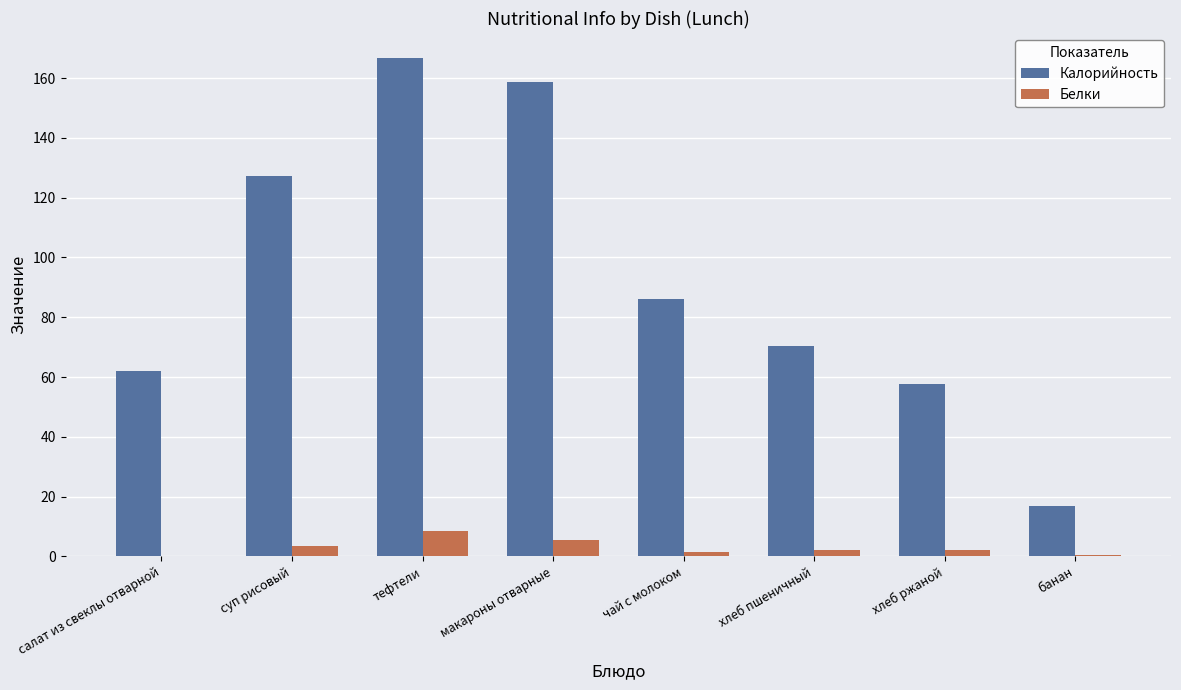

How many groups of bars are there?

8